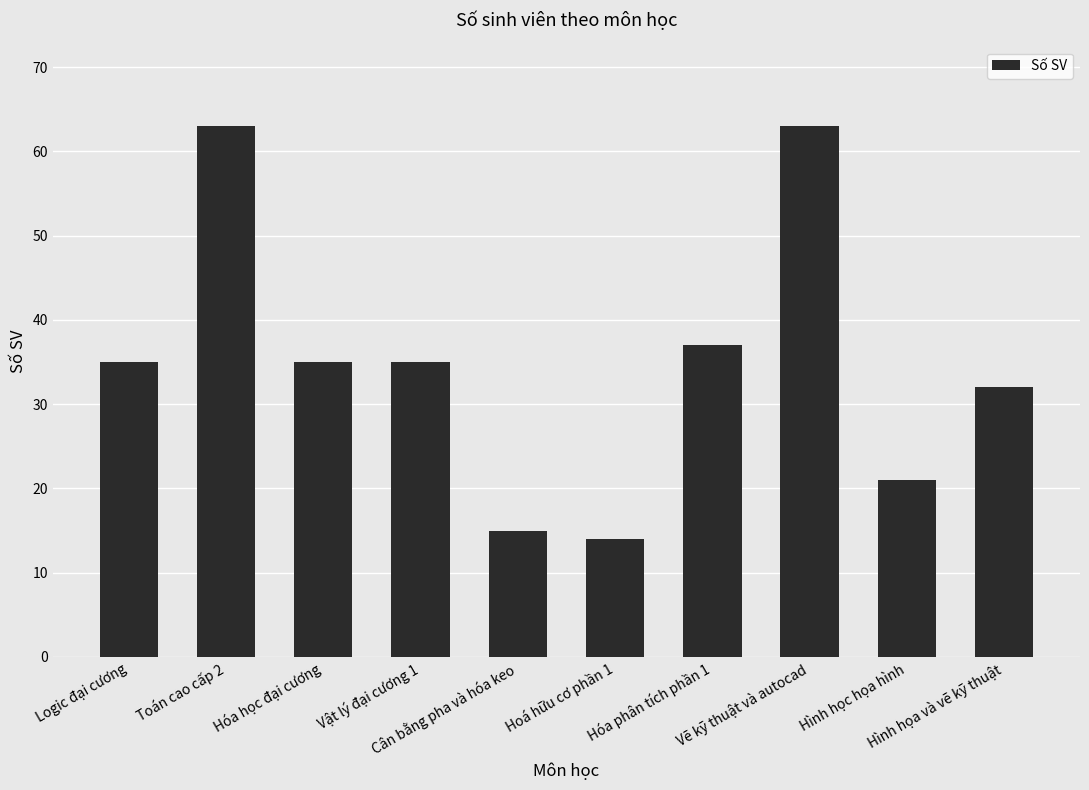

What is the maximum value shown in the chart?

63